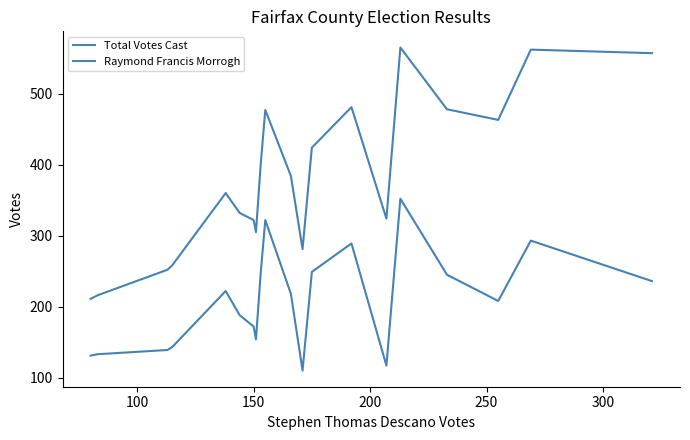

Does the chart have visible grid lines?

No